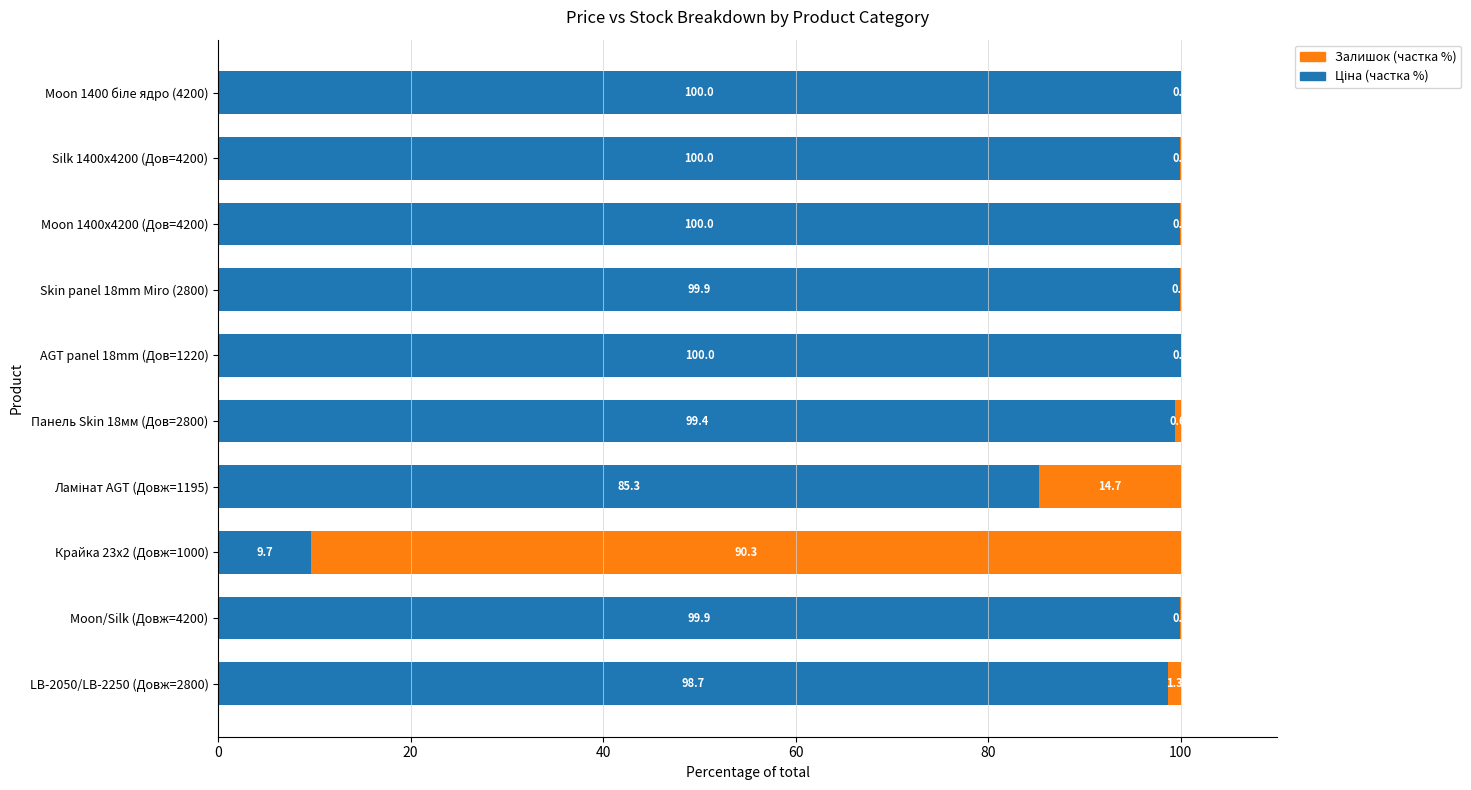

What is the total value across all series at Moon 1400x4200 (Дов=4200)?

100.0